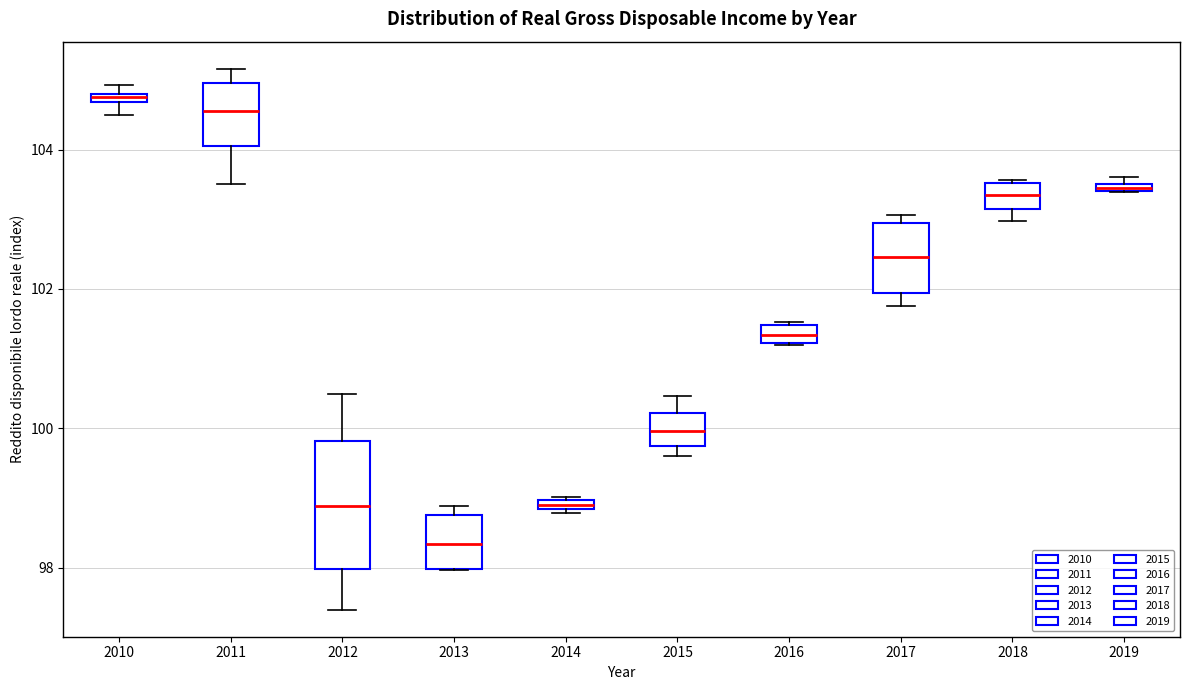

Where is the upper edge of the box at x = 2013 on the y-axis? The values are not printed on the chart, so give them approximately, as read against the axis.

98.8